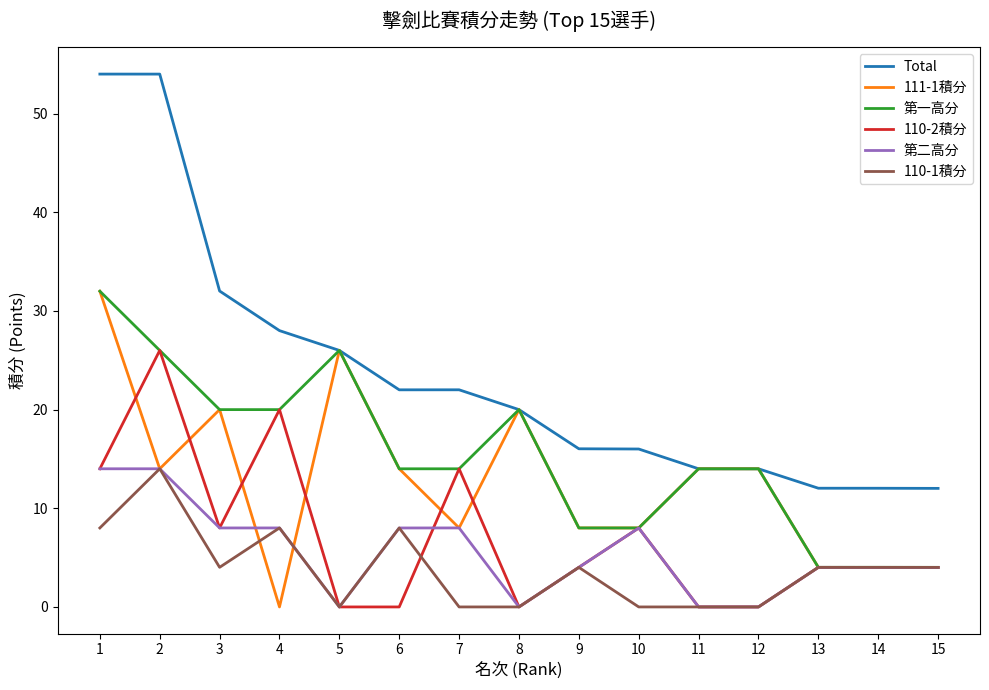

What is the total value across all series at 5?

78.0